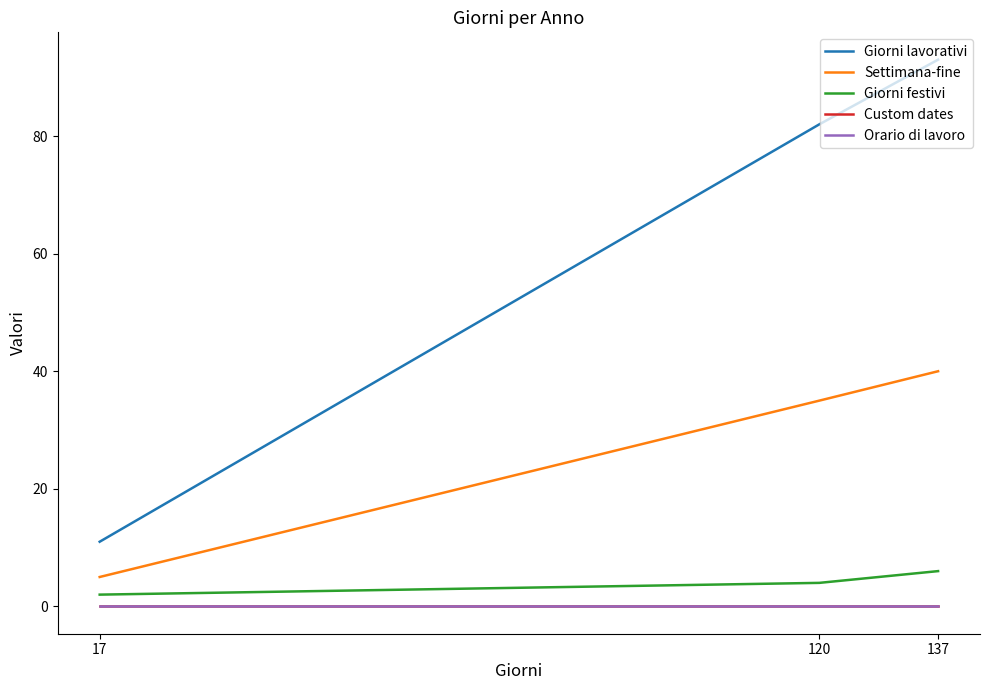

The value of Giorni lavorativi at 120 is 82. True or false?

True